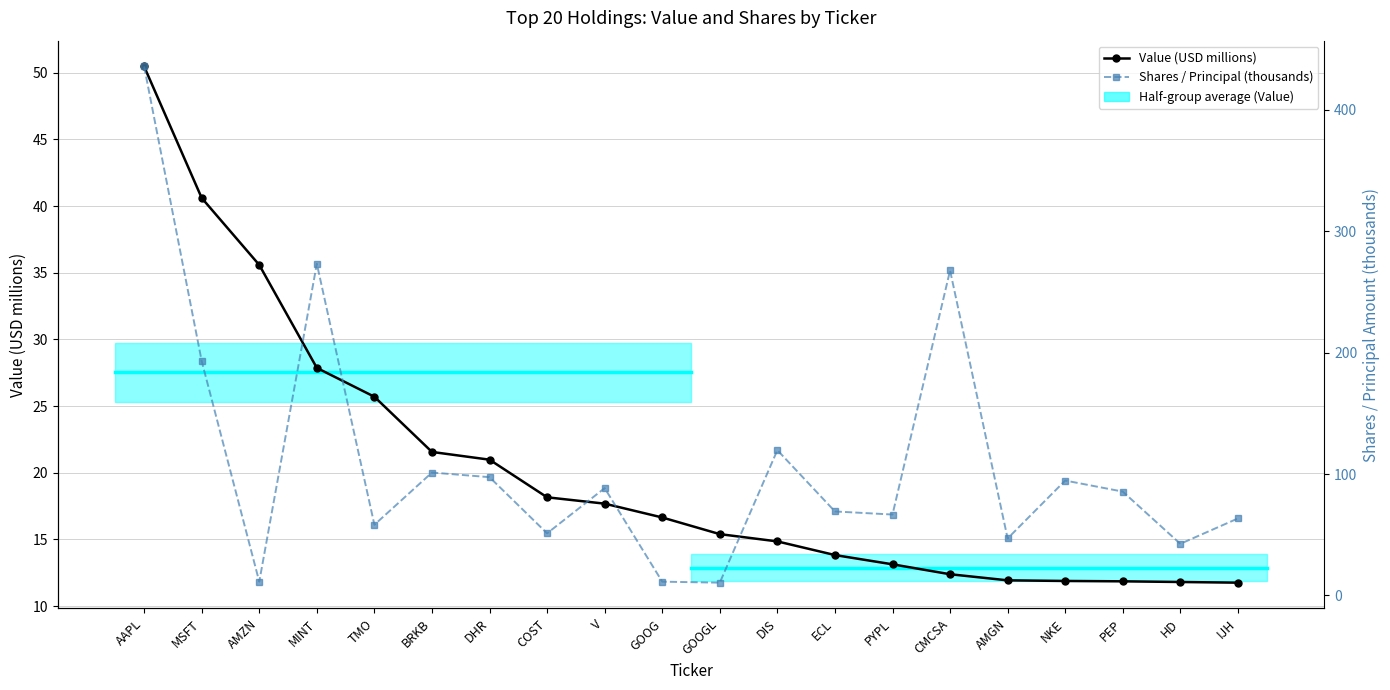

What is the highest value of the Value (USD millions) series?

50.5